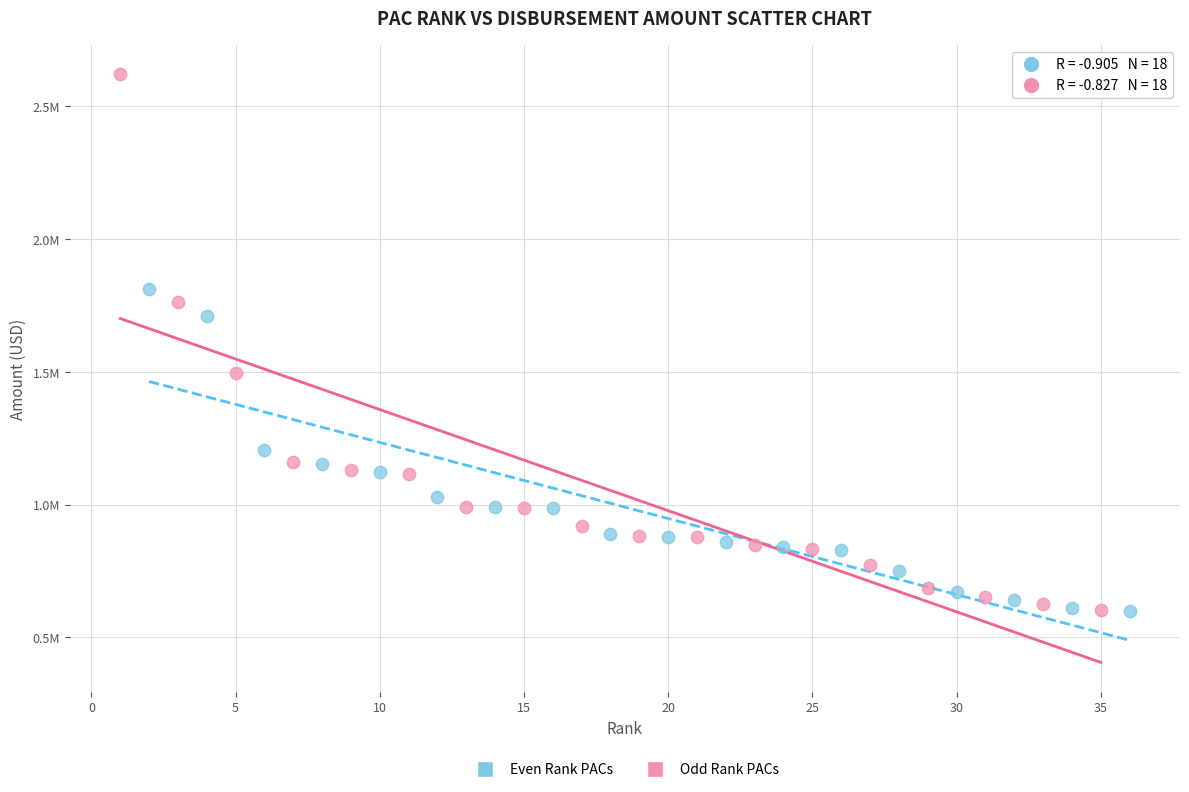

What are all the series names shown in the legend?

Even Rank PACs, Odd Rank PACs